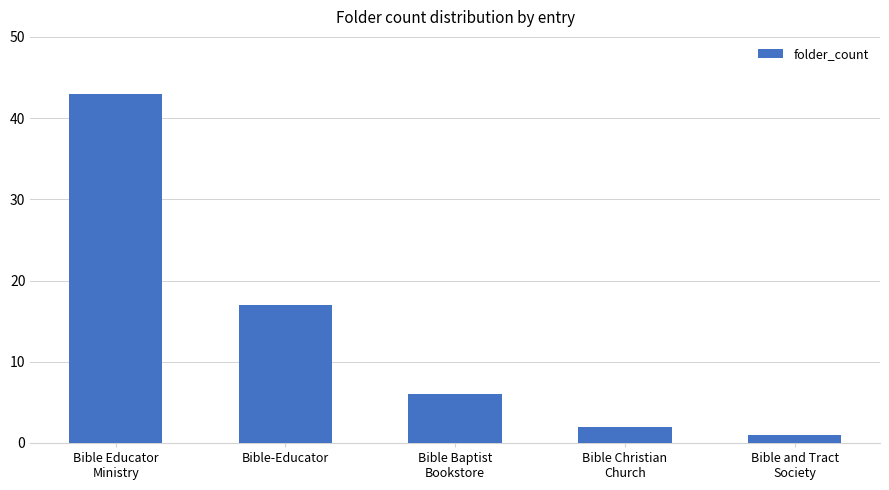

Are the bars grouped side by side (vs. stacked)?

No